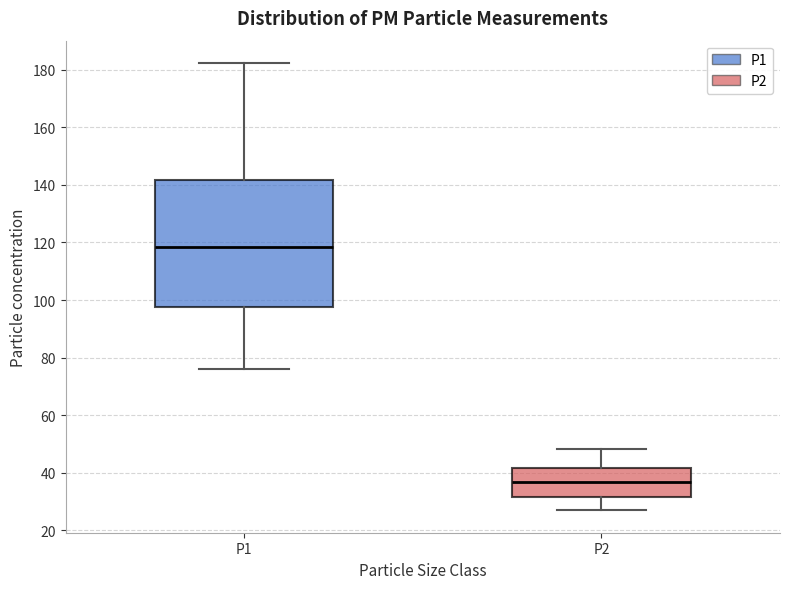

Reading left to right, read every box against the y-axis: the position of its median line, the range the box covers, and the ends of its whiskers. The values are not printed on the chart, so give them approximately, as read against the axis.

P1: median 118, box 98 to 142, whiskers 76 to 182
P2: median 36, box 32 to 42, whiskers 26 to 48